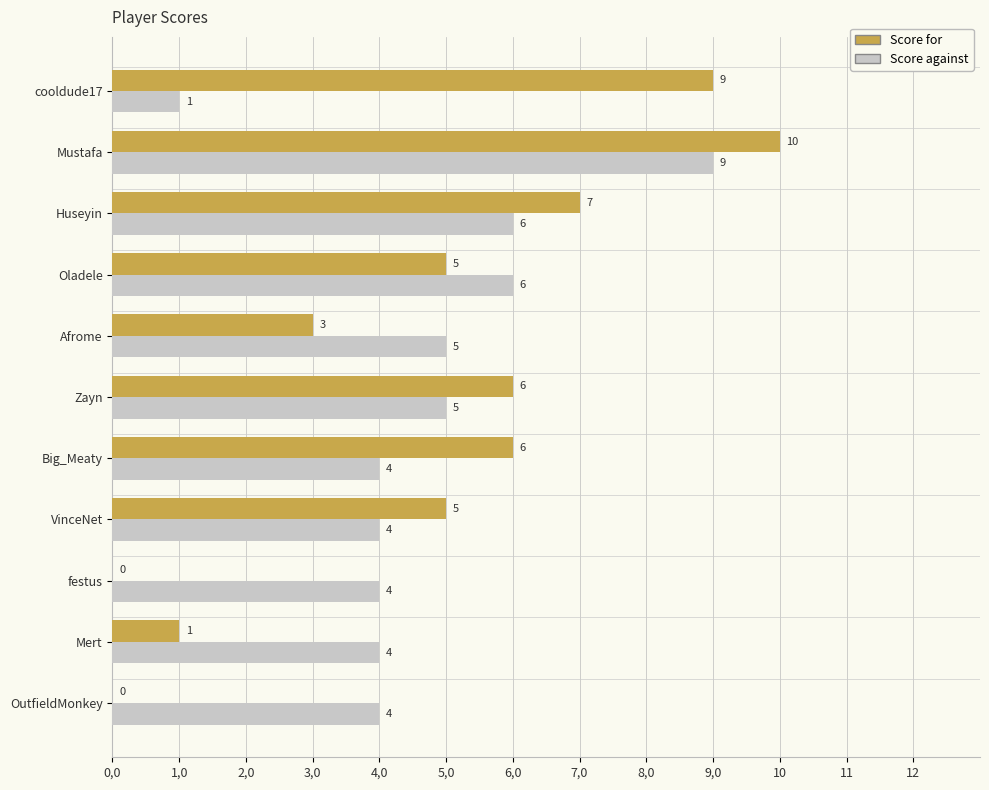

What is the label of the 10th bar from the right?

1,0